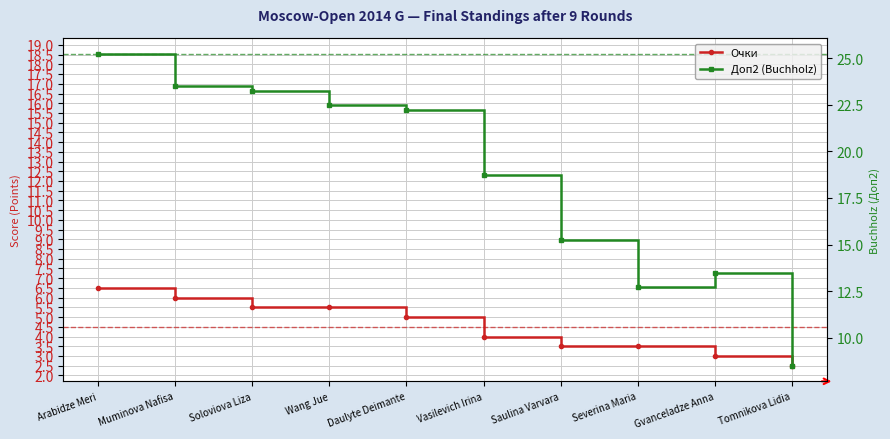

At how many categories does at least one series exceed 2?

10